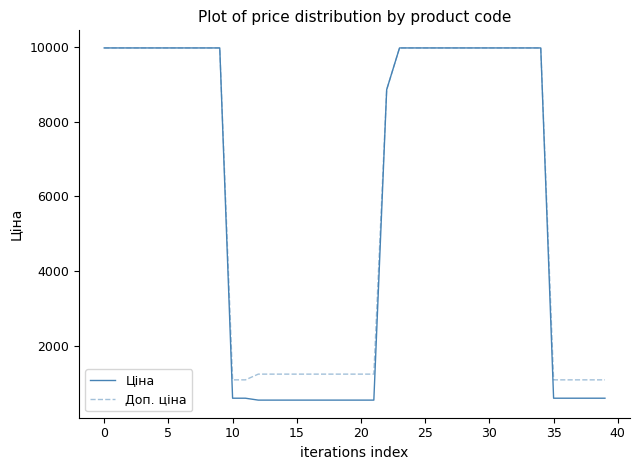

What is the minimum value shown in the chart?

539.0